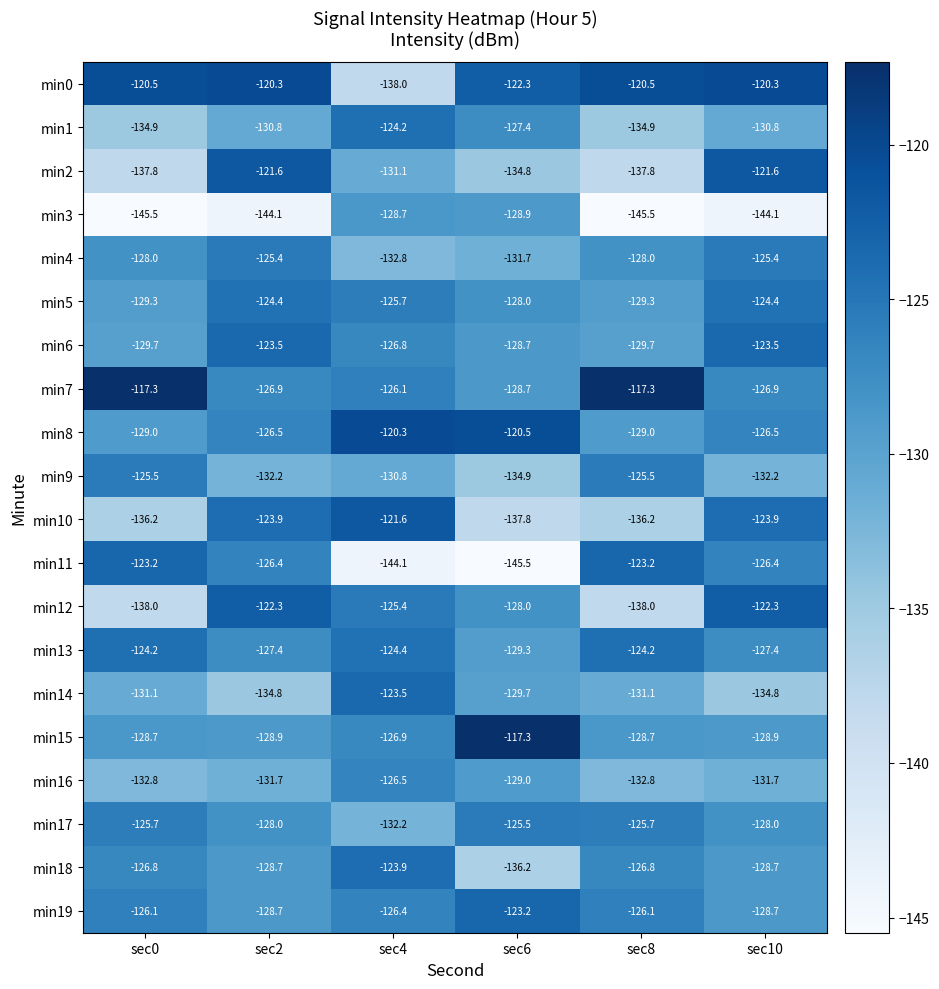

Is the value of min12 at sec0 greater than the value of min6 at sec4?

No